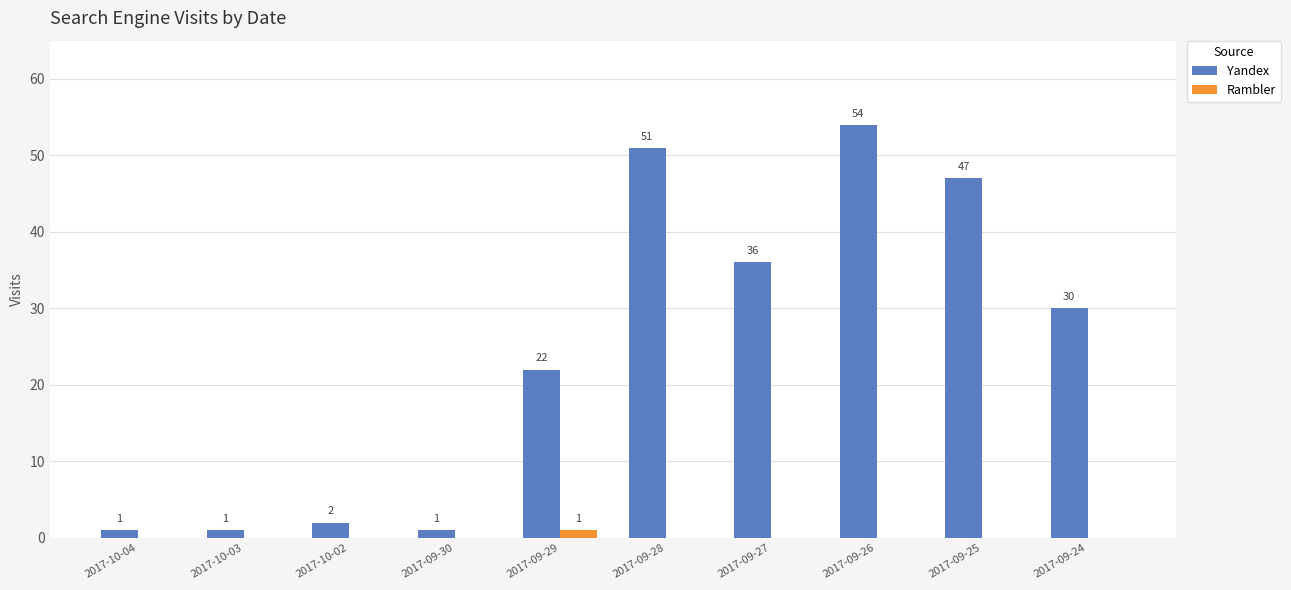

True or false: Rambler has a value of 0 at 2017-10-03.

True